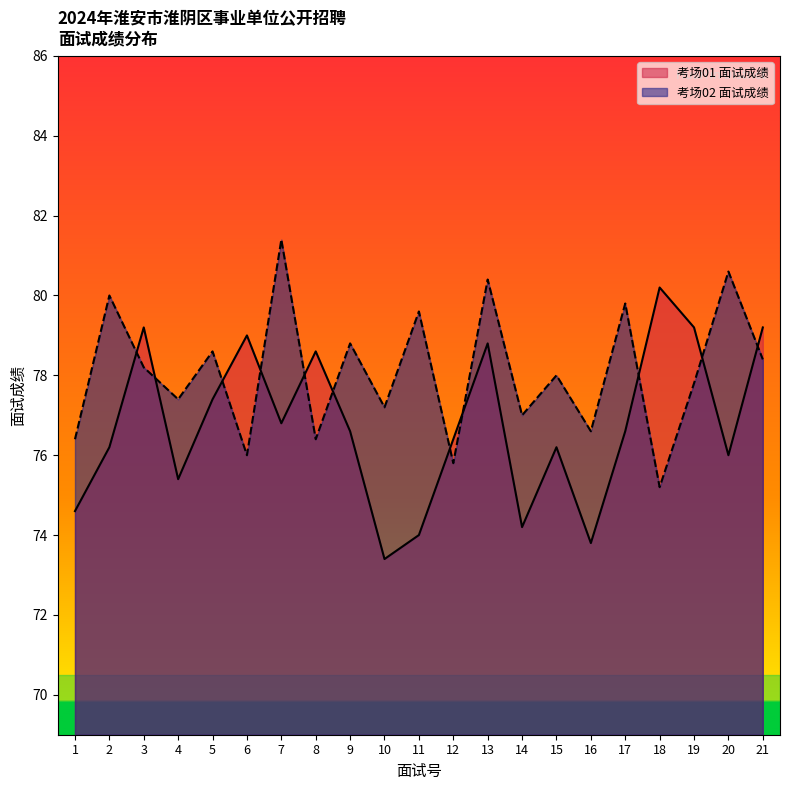

Reading right to left, list all the values displayed in this chart.

考场01 面试成绩: 79.2	76.0	79.2	80.2	76.6	73.8	76.2	74.2	78.8	76.4	74.0	73.4	76.6	78.6	76.8	79.0	77.4	75.4	79.2	76.2	74.6
考场02 面试成绩: 78.4	80.6	77.8	75.2	79.8	76.6	78.0	77.0	80.4	75.8	79.6	77.2	78.8	76.4	81.4	76.0	78.6	77.4	78.2	80.0	76.4